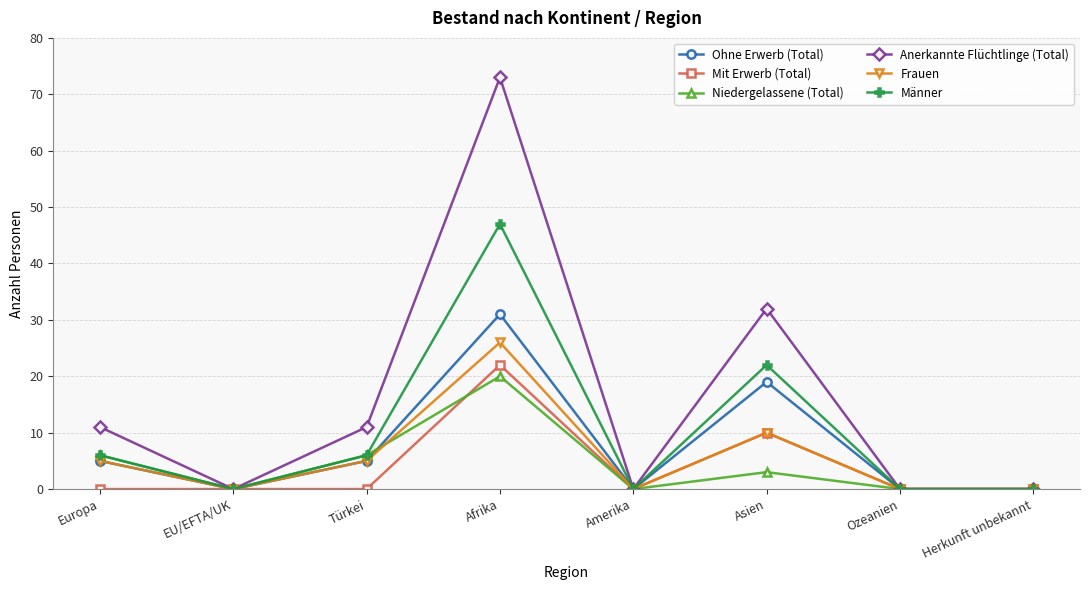

Is the value of Männer at Türkei greater than the value of Anerkannte Flüchtlinge (Total) at Europa?

No